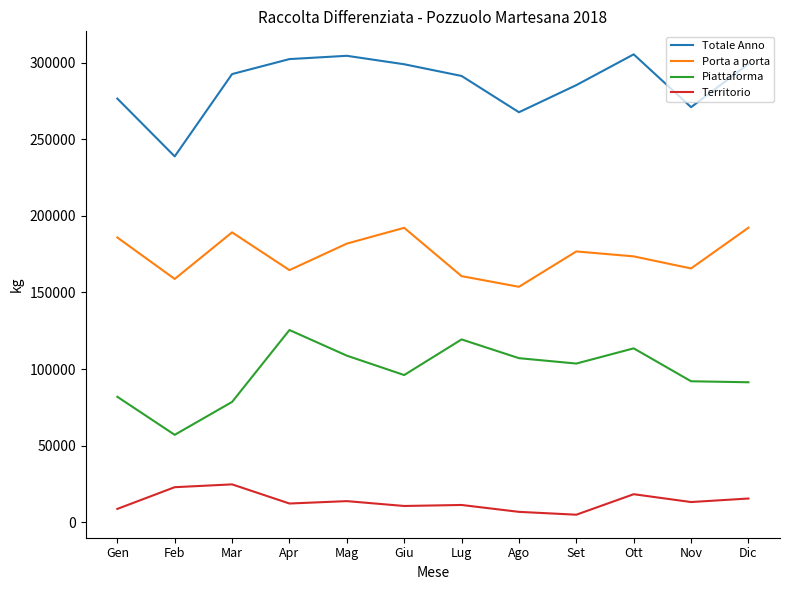

Which series has the largest total across all categories?

Totale Anno